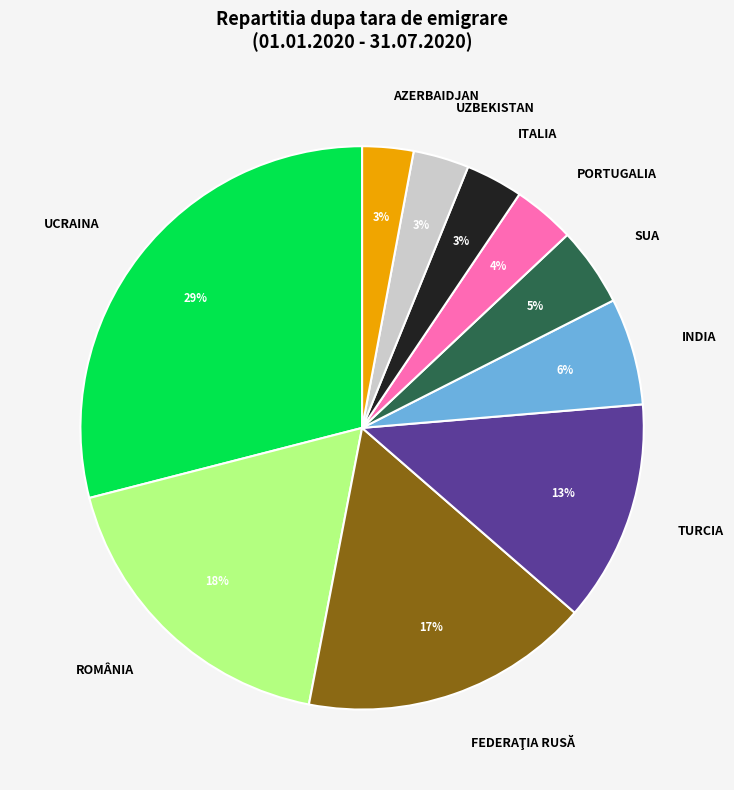

How many slices are in this pie chart?

10